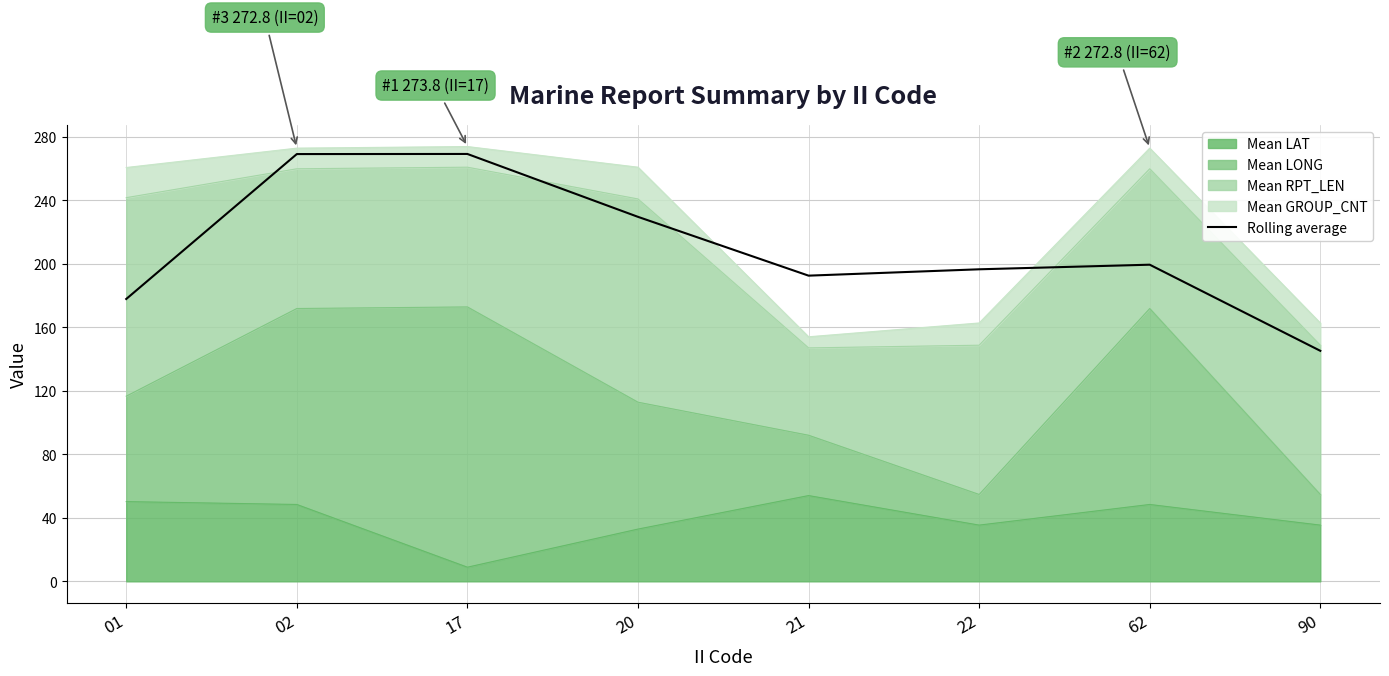

Which label corresponds to the largest value in the chart?

17